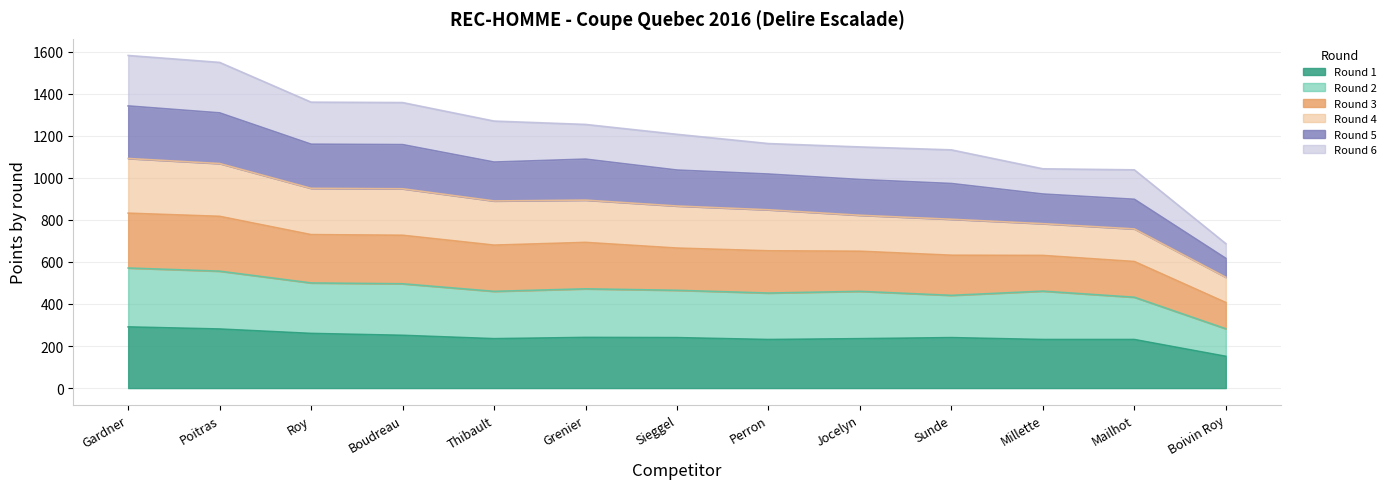

Where is the first local maximum for Round 5?

Grenier